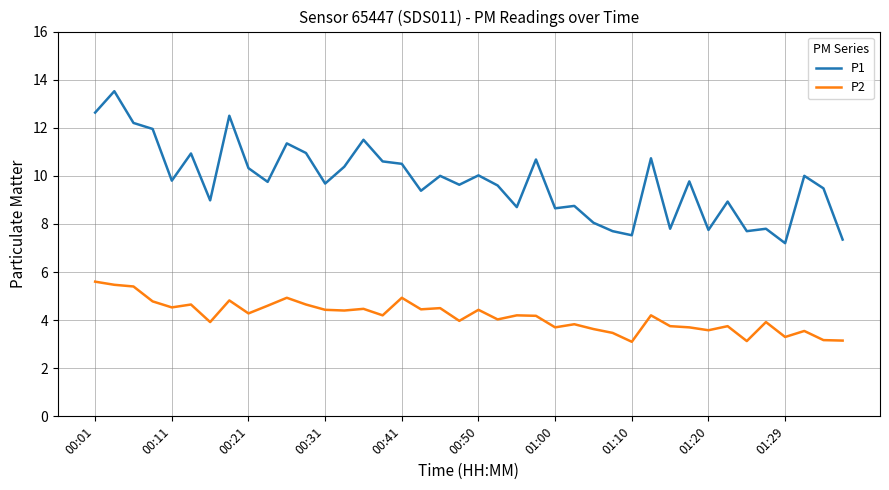

Which series has the widest spread of values?

P1